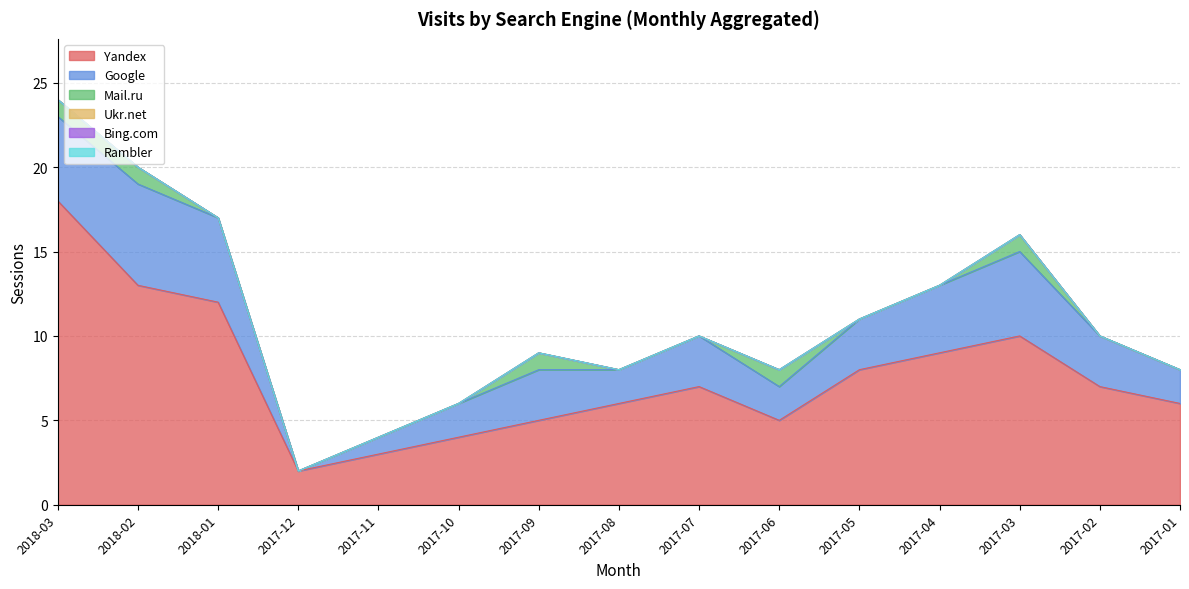

Does the chart have visible grid lines?

Yes